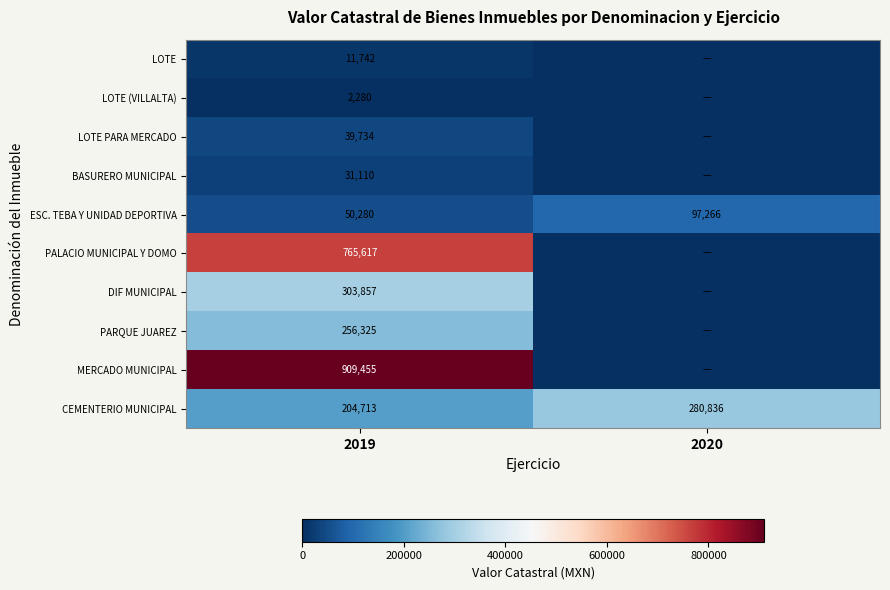

Which has a higher value, 2020 or 2019?

2019